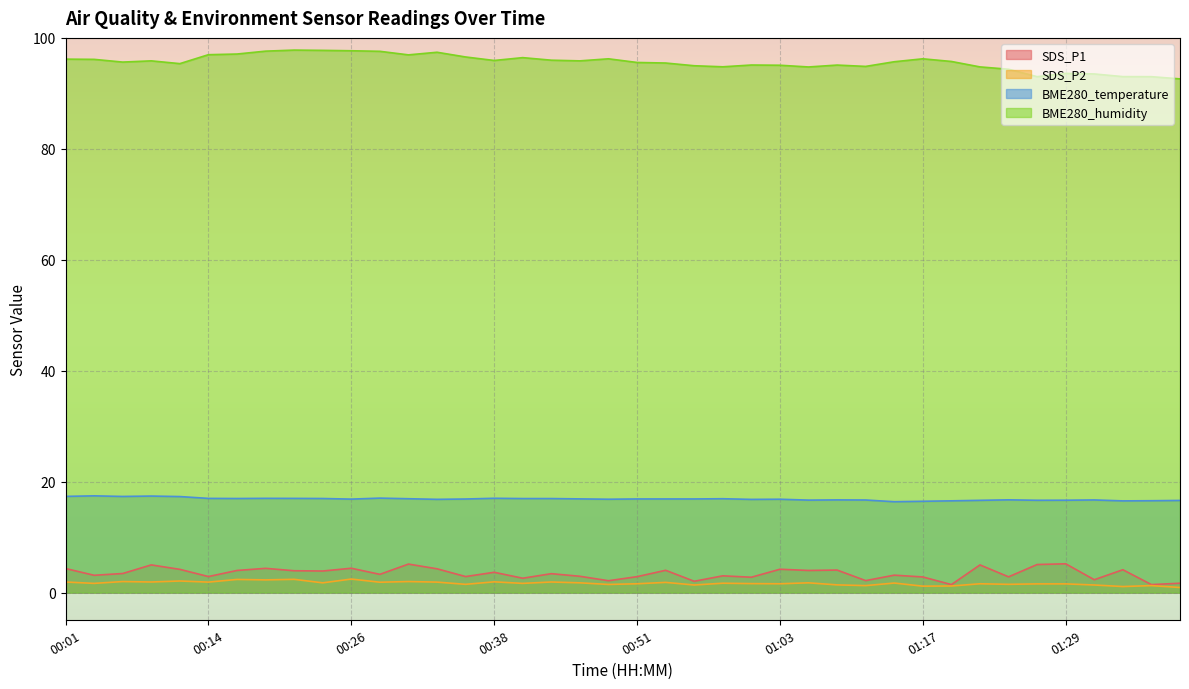

What is the difference between the SDS_P2 values at 00:14 and 00:26?

0.6